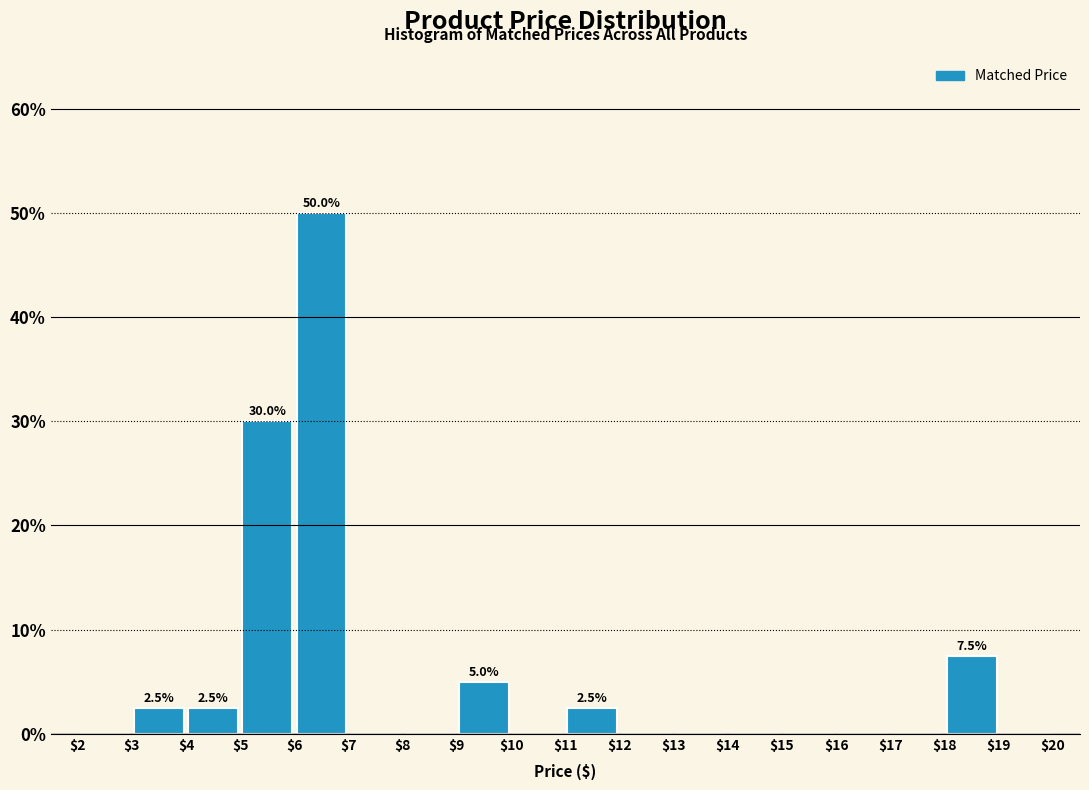

Which range on the x-axis has the tallest bar?

$6 to $7